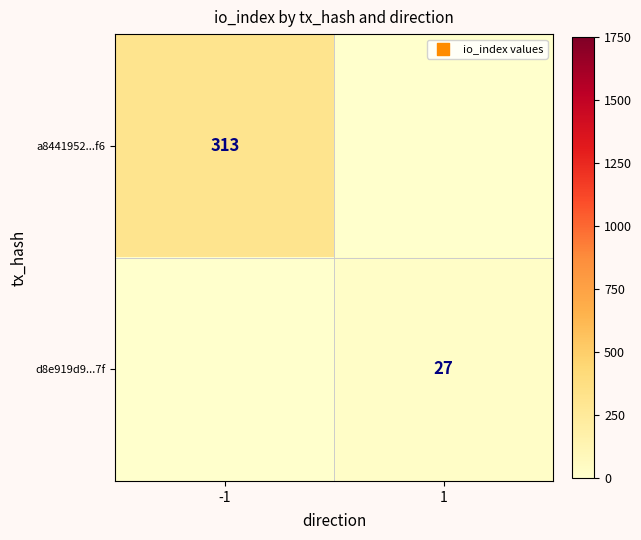

Is it true that a8441952...f6 equals 313 at -1?

True